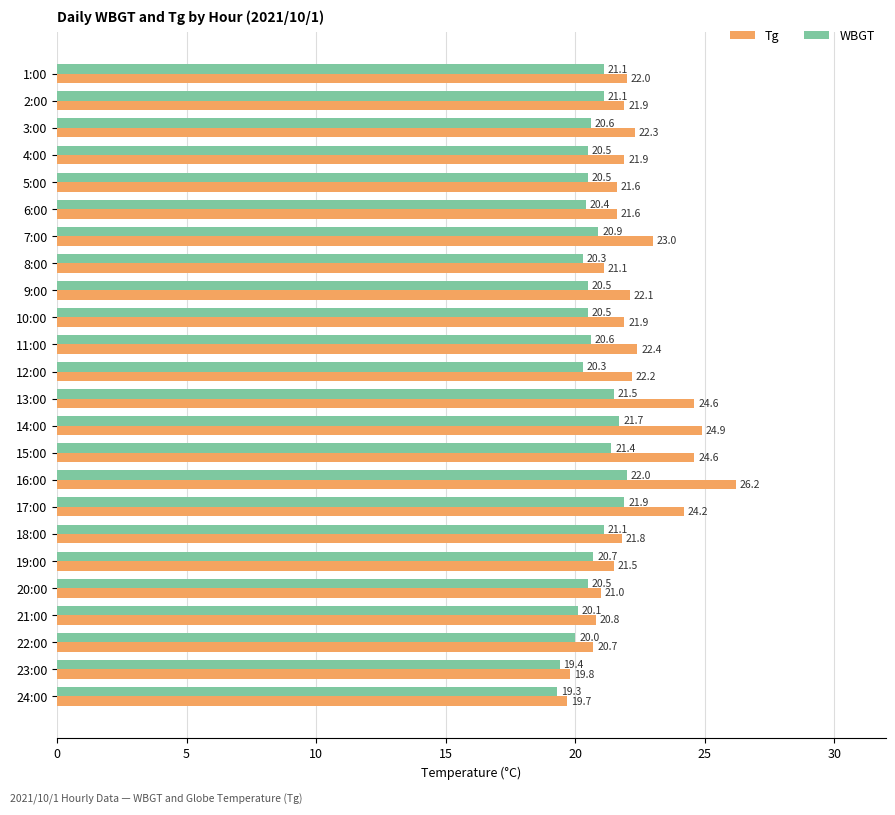

What is the average value of the WBGT series?

20.7